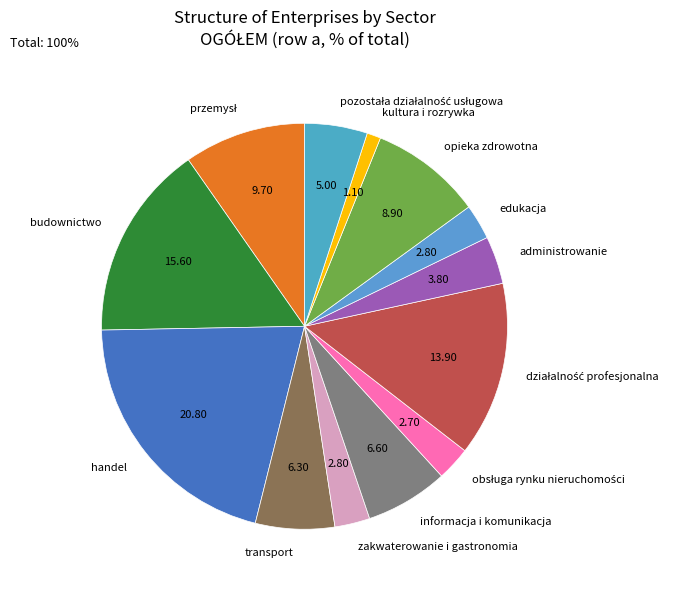

Which category has the biggest portion of the pie?

handel